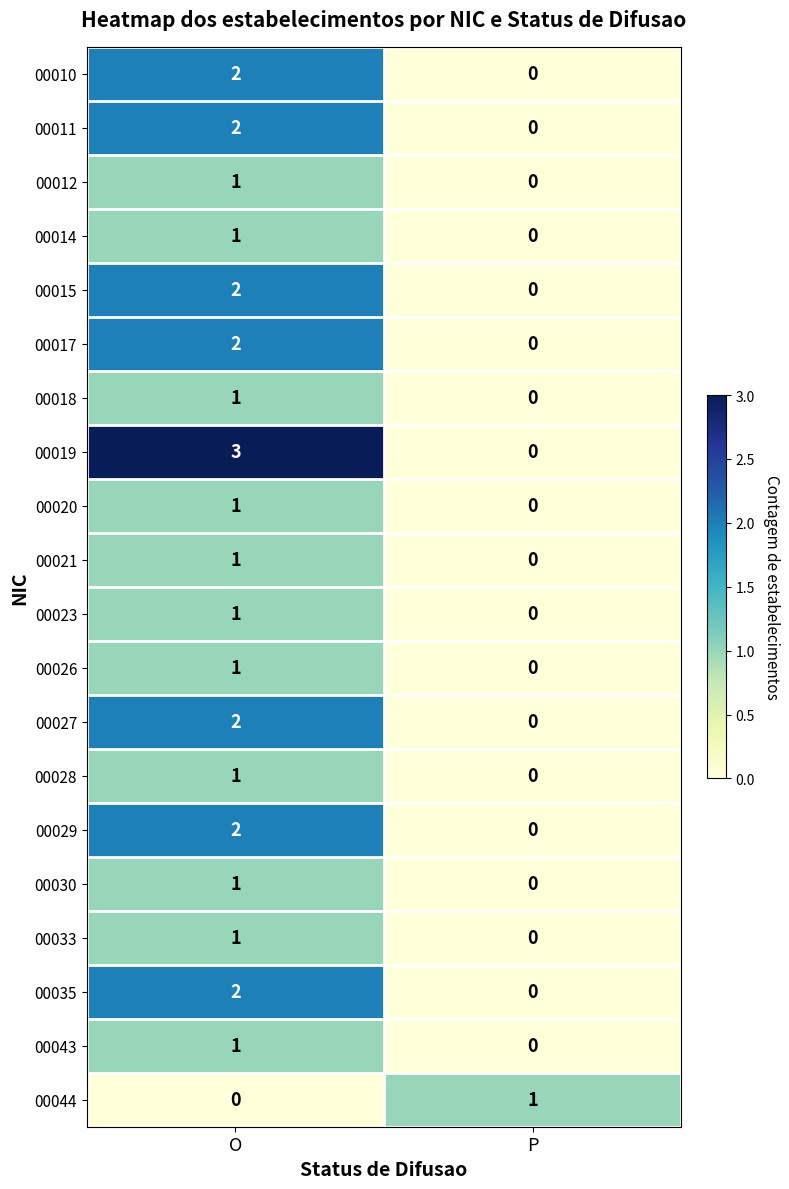

At which label is 00018 closest to 0?

P